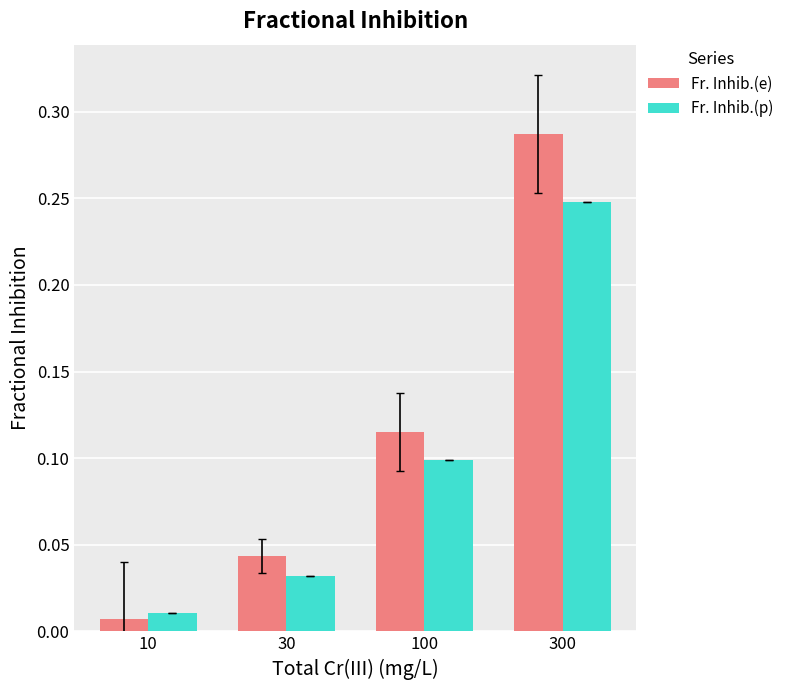

Which label corresponds to the smallest value in the chart?

10